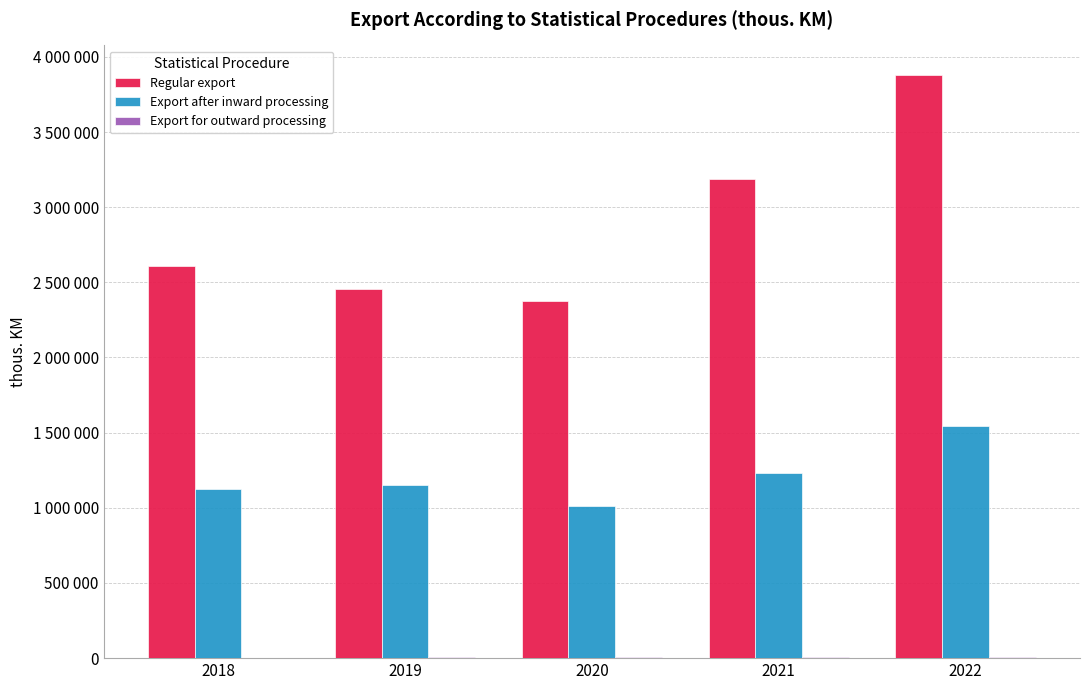

At which label does Export for outward processing first exceed 4847?

2021